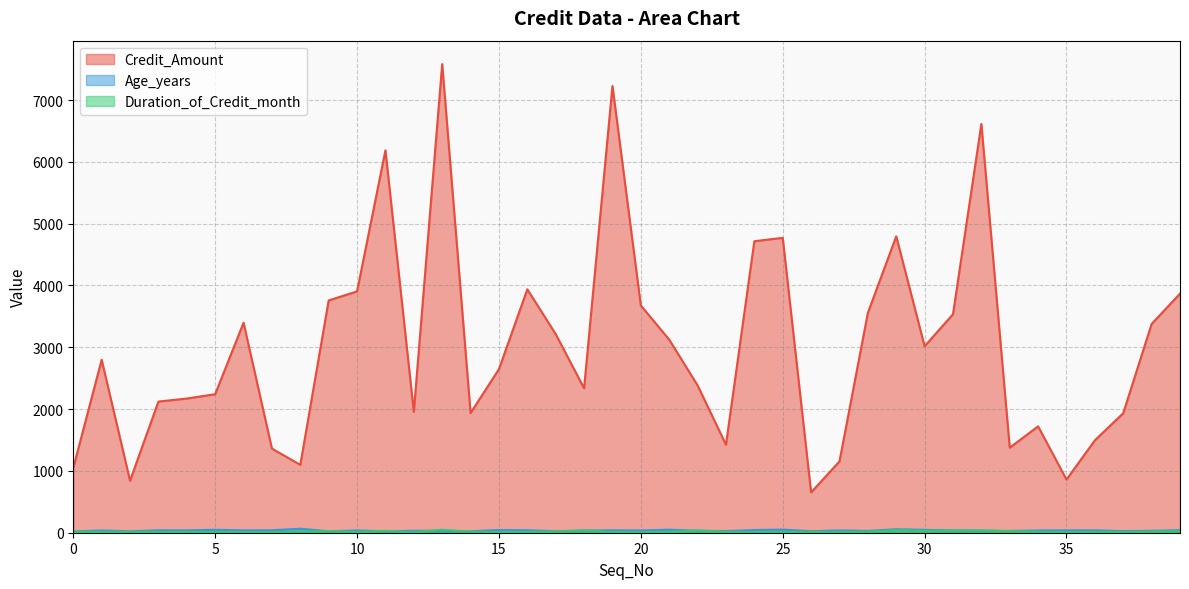

List the labels in order of Duration_of_Credit_month value, largest first.

13, 29, 18, 22, 31, 32, 11, 30, 9, 33, 39, 0, 8, 14, 17, 38, 28, 34, 2, 3, 4, 21, 23, 26, 36, 37, 10, 16, 19, 25, 5, 1, 27, 6, 7, 12, 15, 20, 24, 35